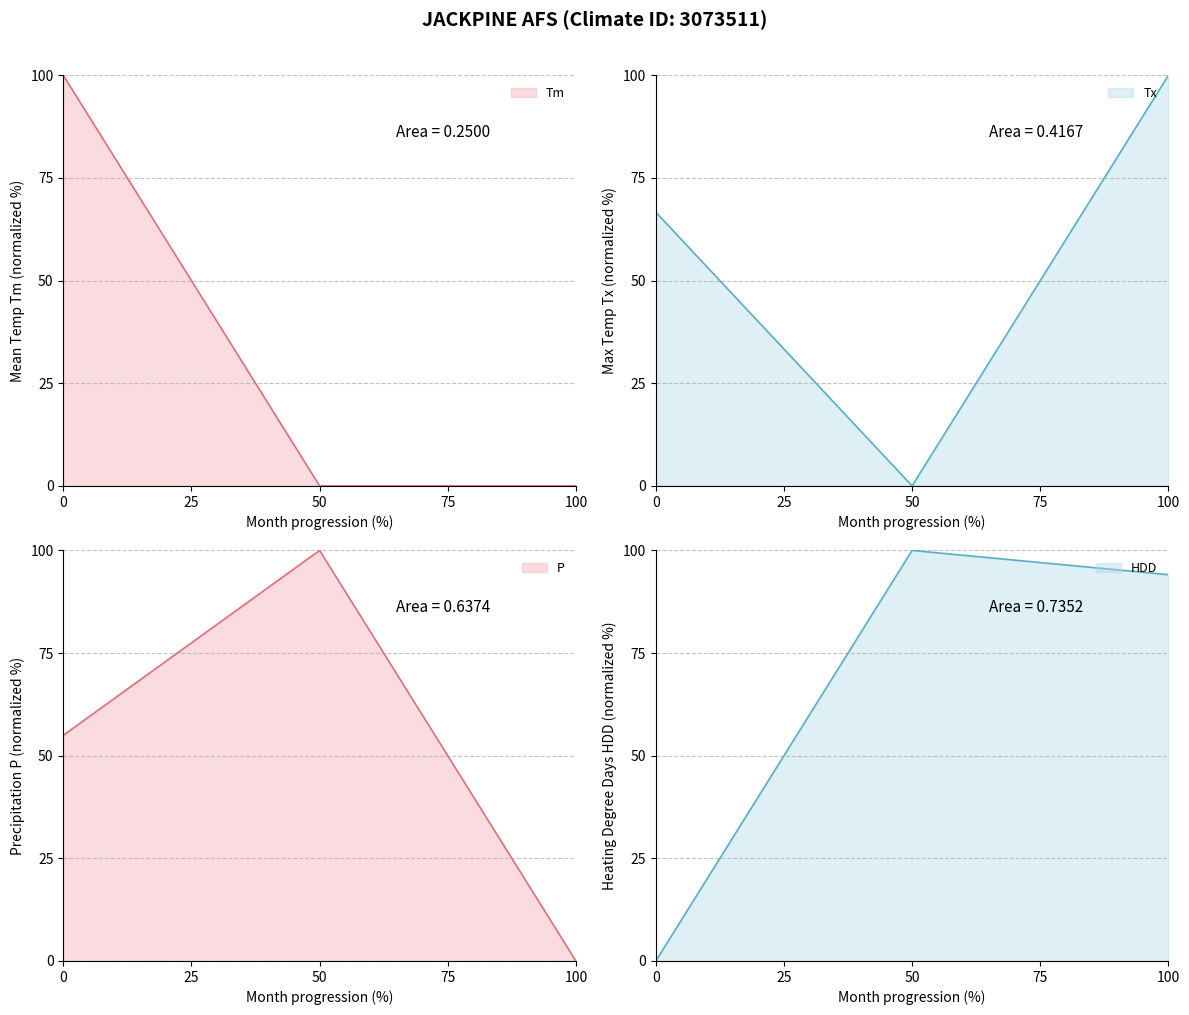

Reading left to right, list all the values displayed in this chart.

Tm: 100.0	0.0	0.0
Tx: 66.7	0.0	100.0
P: 55.0	100.0	0.0
HDD: 0.0	100.0	94.1